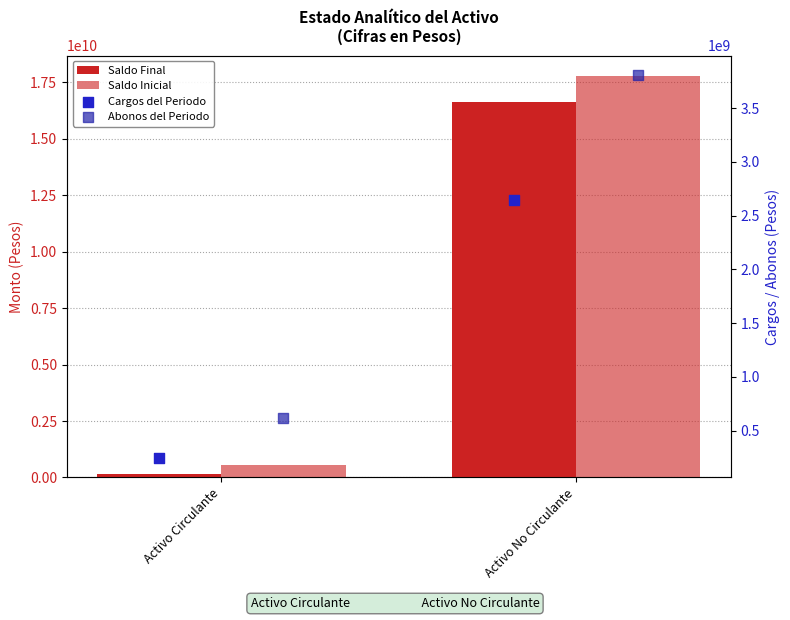

What is the total value across all series at Activo Circulante?

1553484334.0